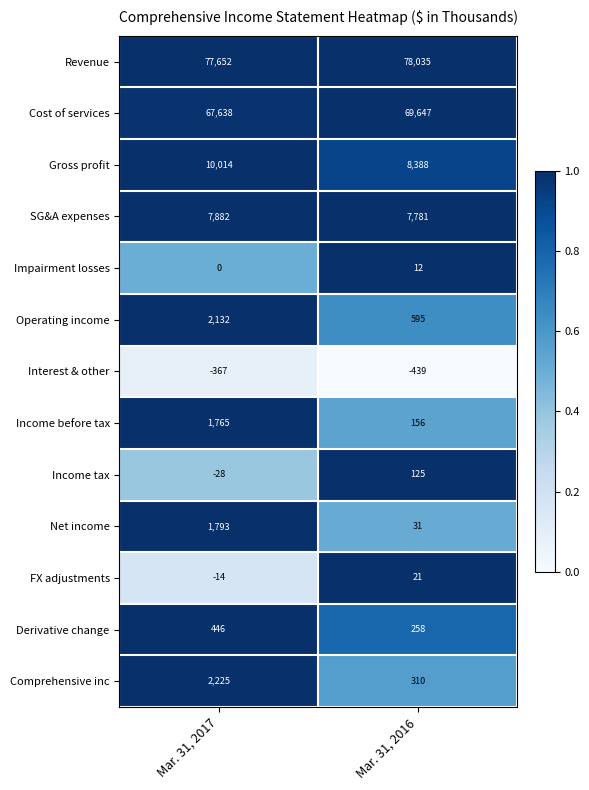

Reading left to right, list all the values displayed in this chart.

Revenue: 77652	78035
Cost of services: 67638	69647
Gross profit: 10014	8388
SG&A expenses: 7882	7781
Impairment losses: 0	12
Operating income: 2132	595
Interest & other: -367	-439
Income before tax: 1765	156
Income tax: -28	125
Net income: 1793	31
FX adjustments: -14	21
Derivative change: 446	258
Comprehensive inc: 2225	310